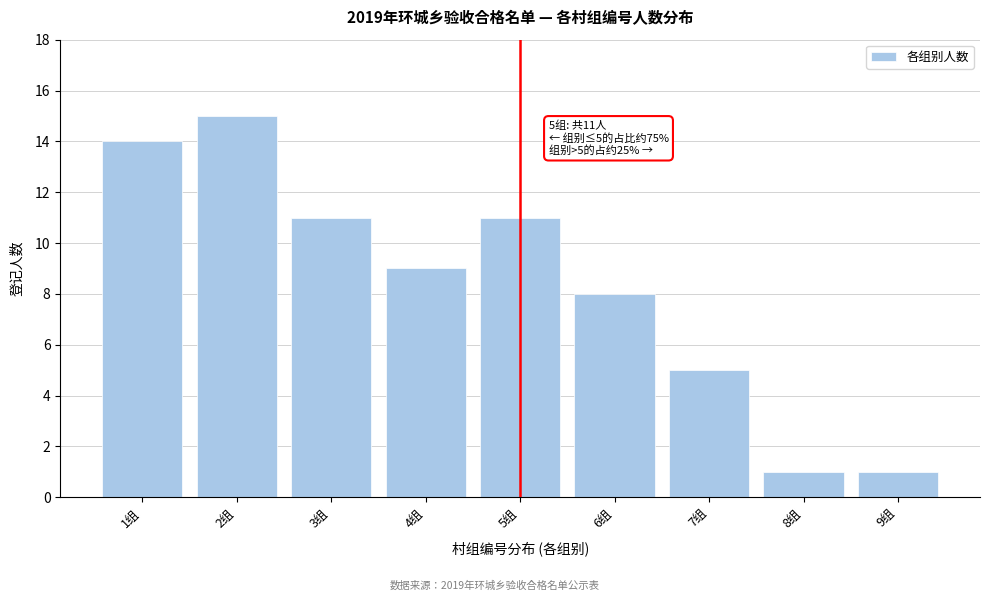

Reading right to left, list all the values displayed in this chart.

1	1	5	8	11	9	11	15	14